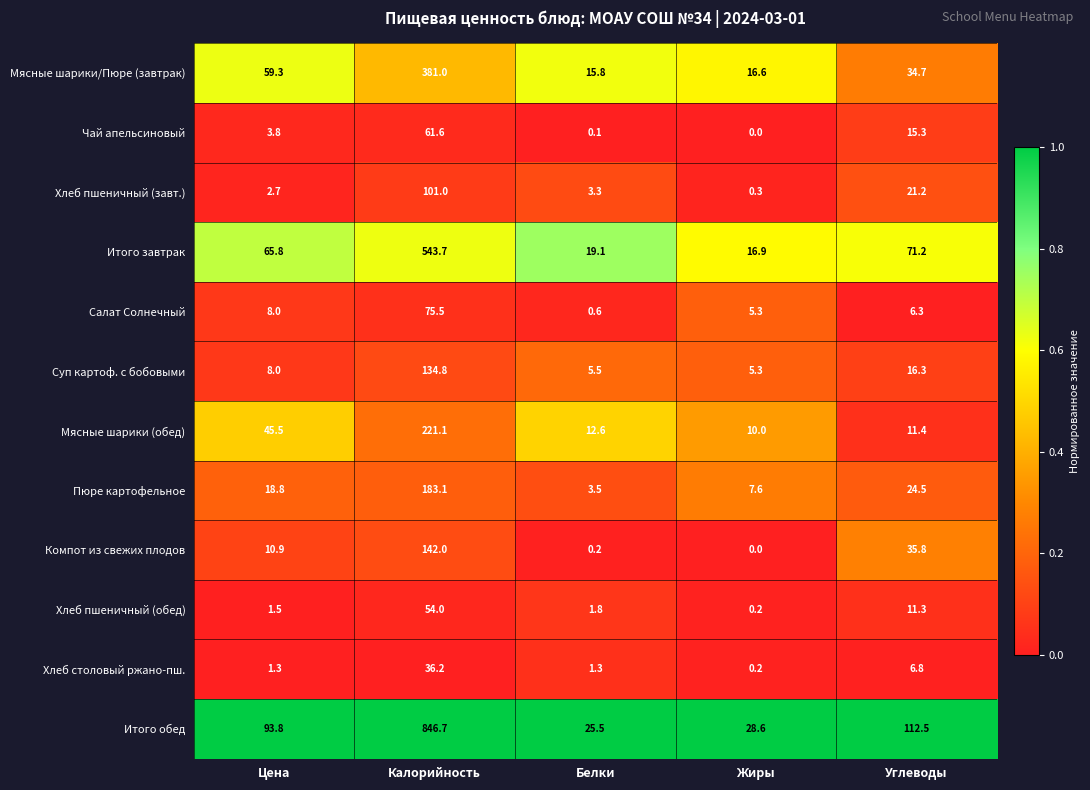

Which series changed the most between Белки and Углеводы?

Итого обед